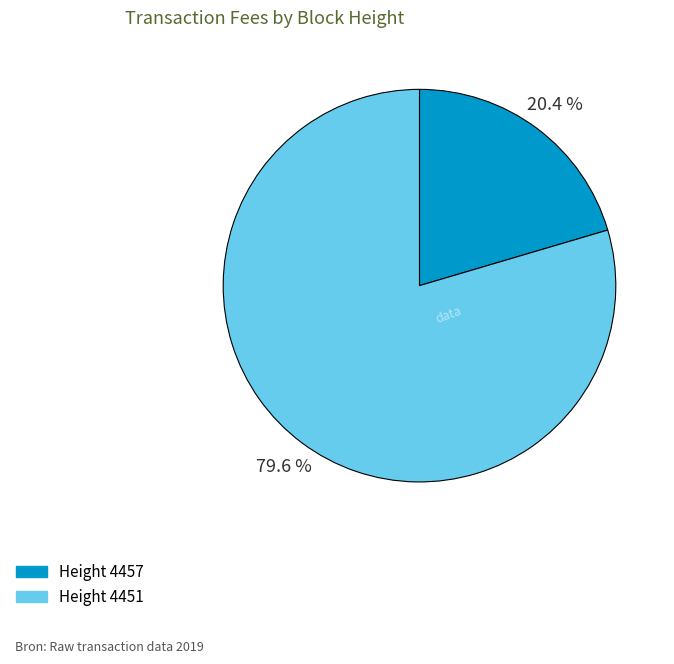

Is there a majority slice in this chart?

Yes